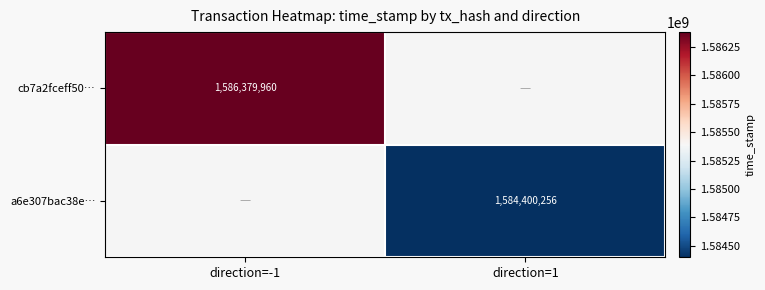

The value of a6e307bac38e… at direction=1 is 1584400256. True or false?

True